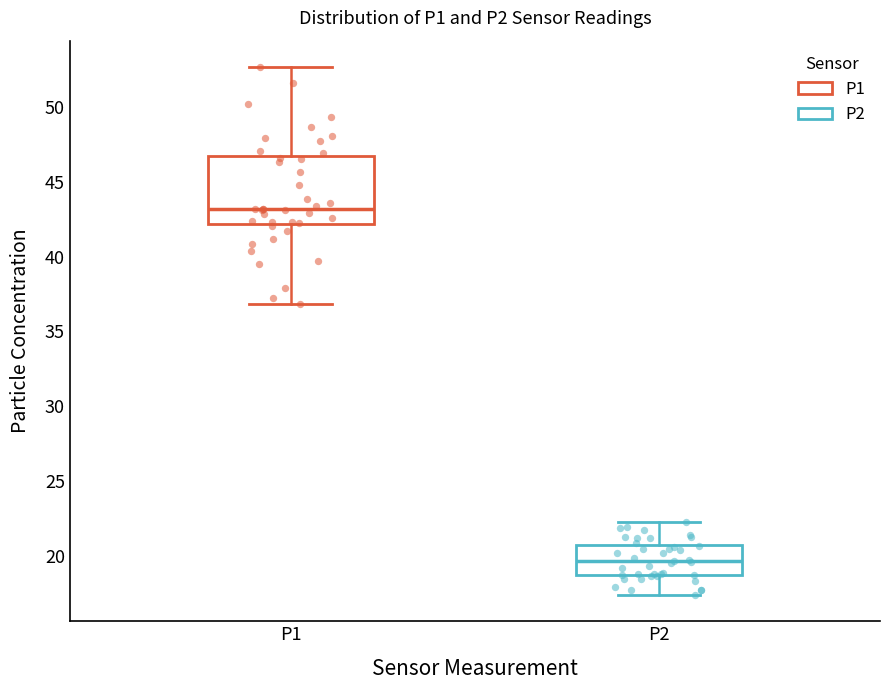

Comparing the boxes themselves (not the whiskers), which one is the tallest?

P1